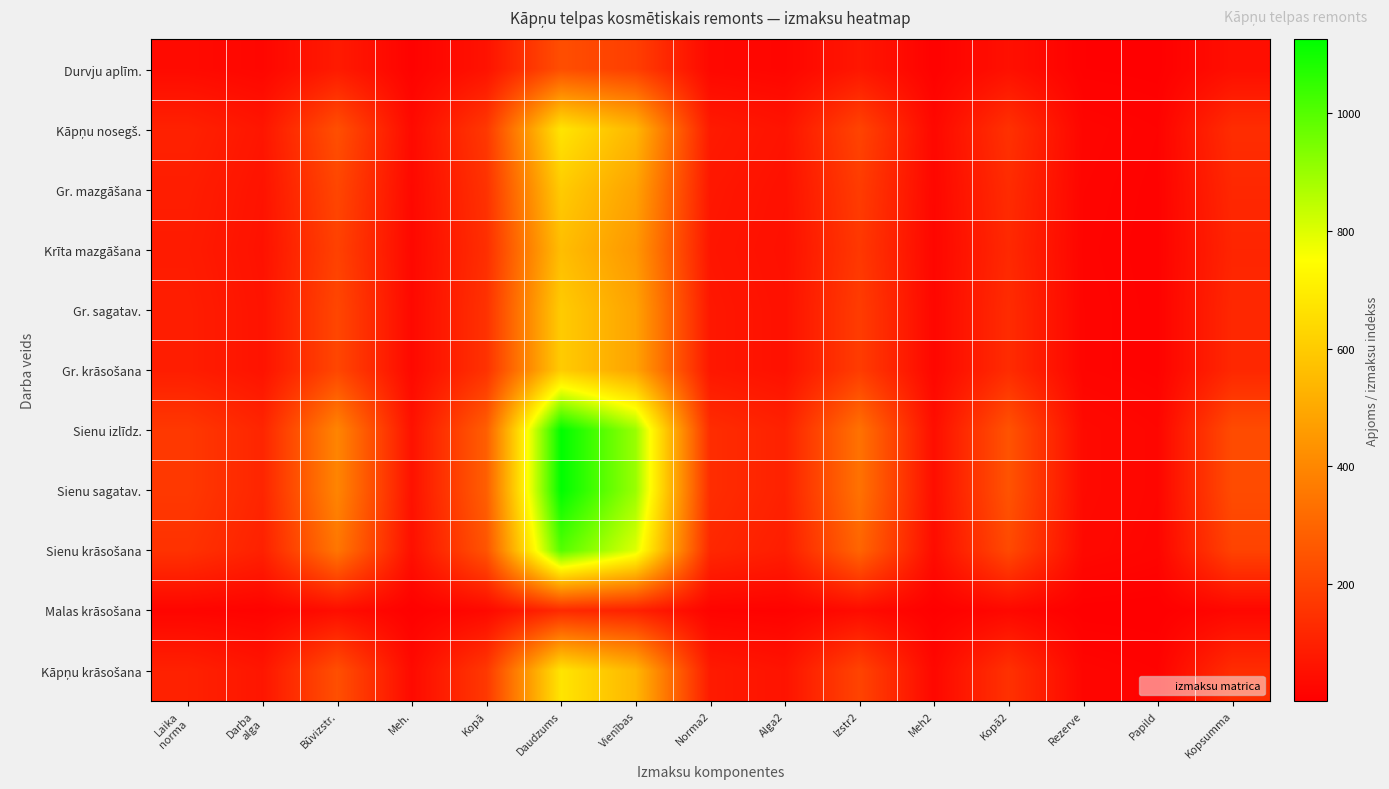

Which series changed the most between Norma2 and Kopā2?

Sienu izlīdz.